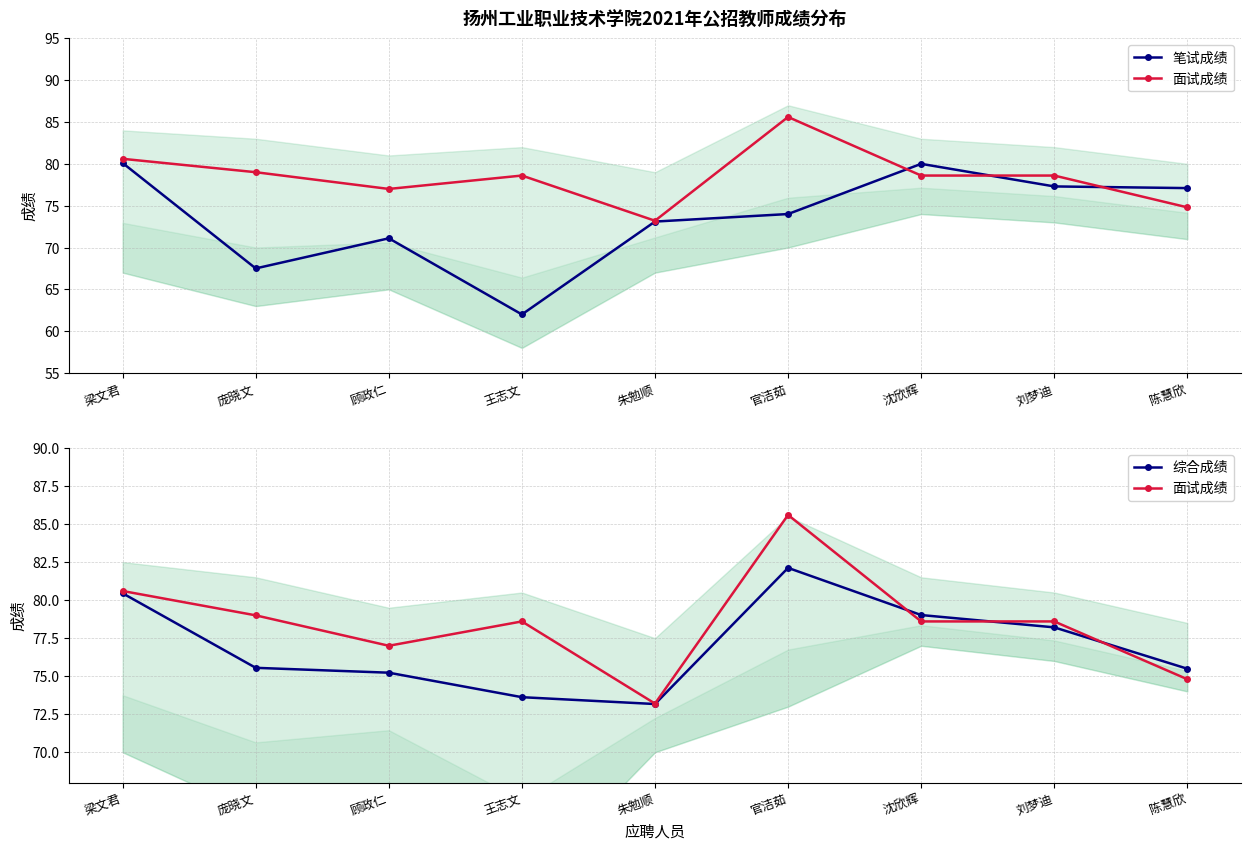

What is the value of the 综合成绩 point at the 2nd from the left?

75.5